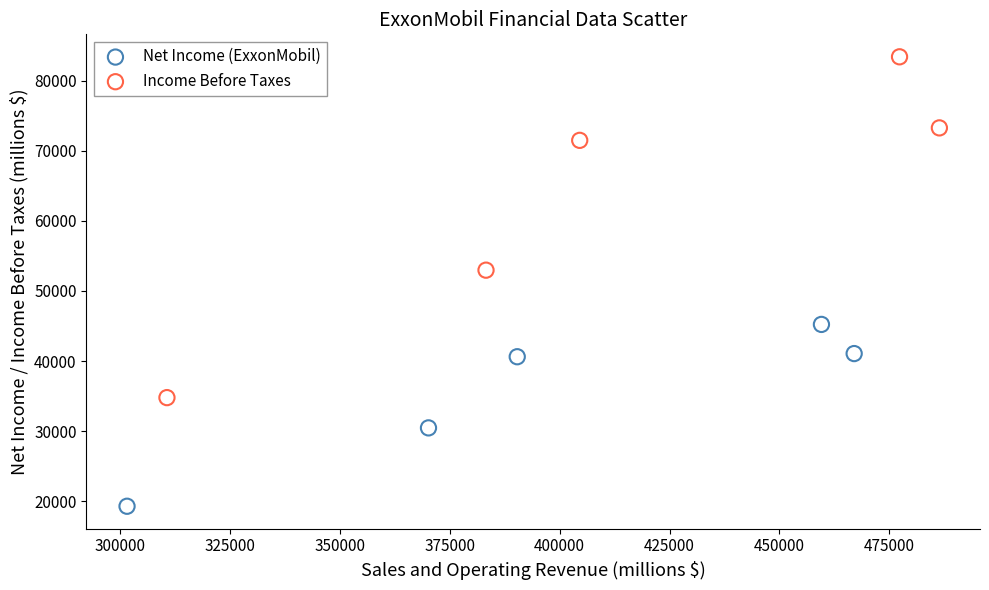

What are all the series names shown in the legend?

Net Income (ExxonMobil), Income Before Taxes